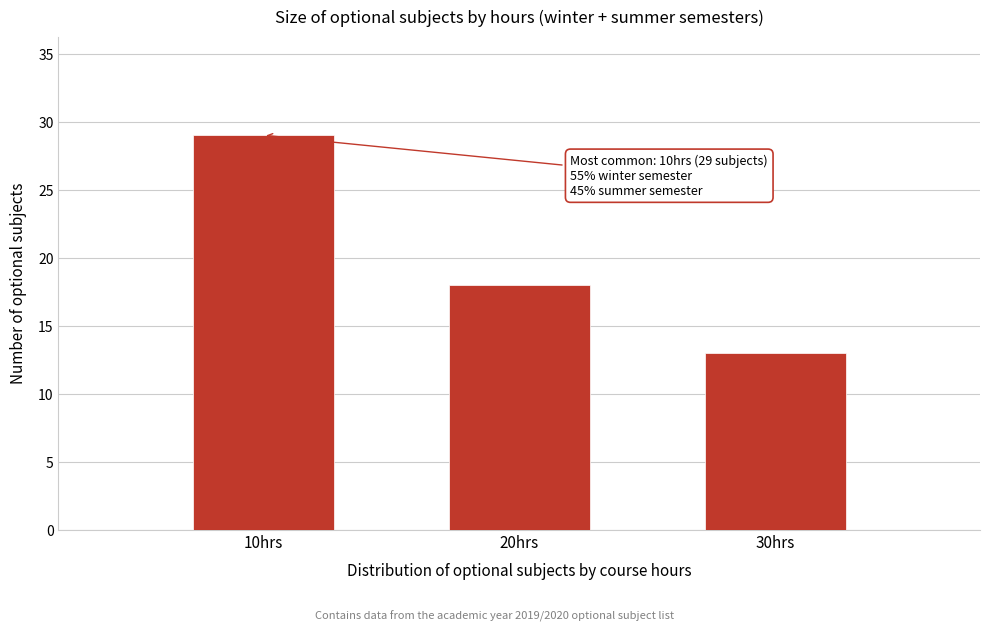

Reading left to right, list all the values displayed in this chart.

29	18	13